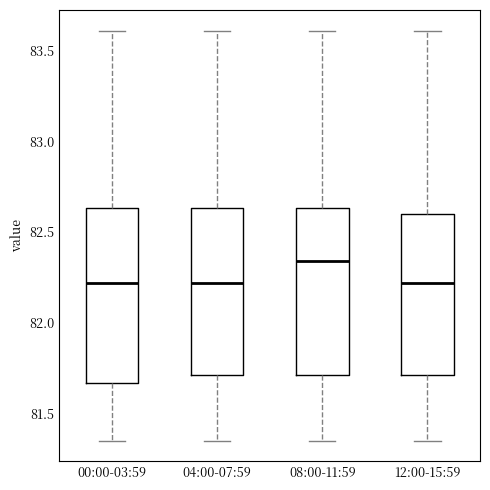

Reading left to right, transcribe this box plot: for each box, give where its median line is, the range the box spans, and where its two whiskers end, as read against the y-axis. The values are not printed on the chart, so give them approximately, as read against the axis.

00:00-03:59: median 82.20, box 81.65 to 82.65, whiskers 81.35 to 83.60
04:00-07:59: median 82.20, box 81.70 to 82.65, whiskers 81.35 to 83.60
08:00-11:59: median 82.35, box 81.70 to 82.65, whiskers 81.35 to 83.60
12:00-15:59: median 82.20, box 81.70 to 82.60, whiskers 81.35 to 83.60